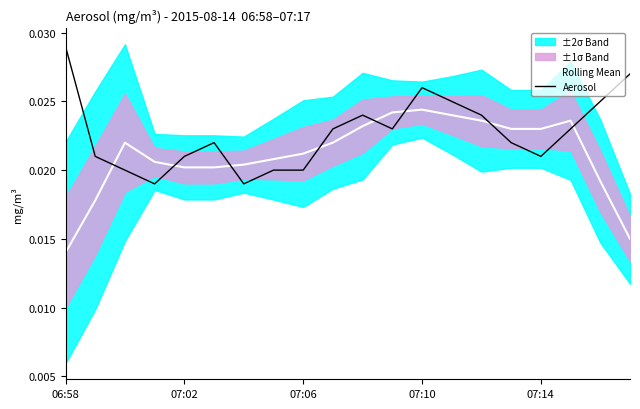

How many interior local peaks does the Aerosol series have?

3